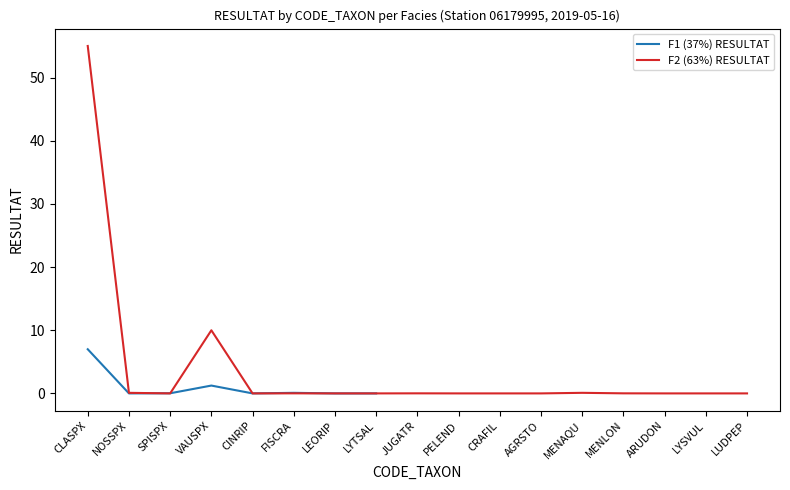

Count the number of data series in this chart.

2